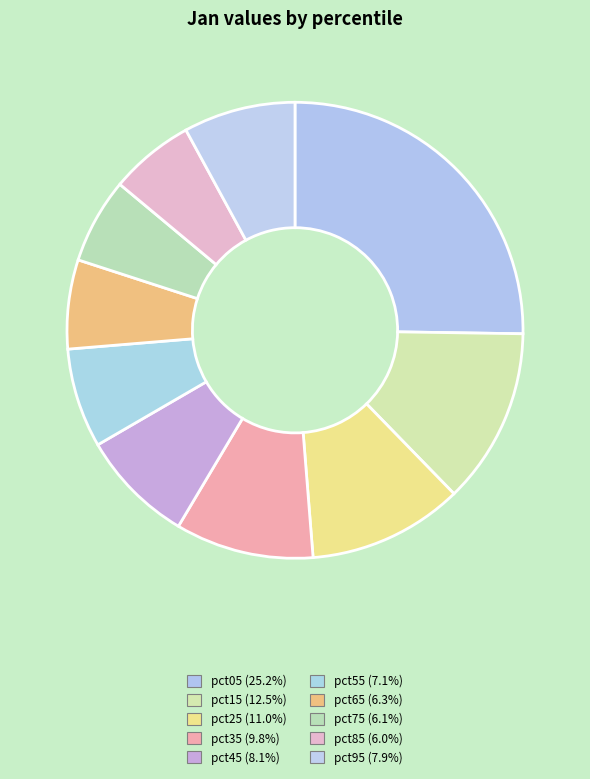

Rank the categories by value from lowest to highest.

pct85, pct75, pct65, pct55, pct95, pct45, pct35, pct25, pct15, pct05